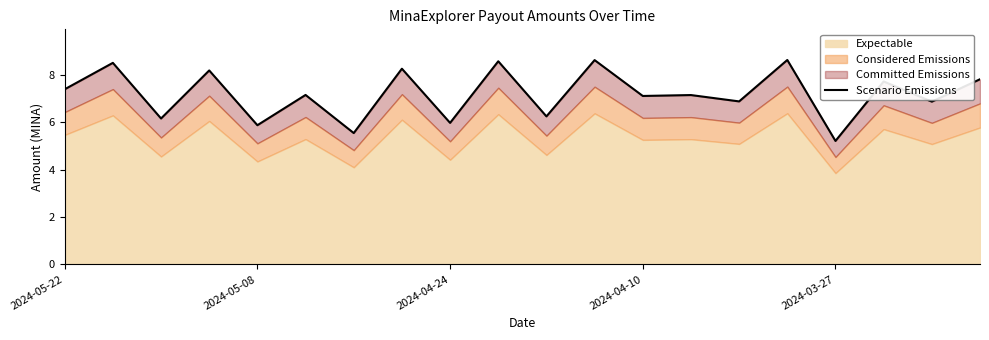

Does the chart display data point markers on the line(s)?

No